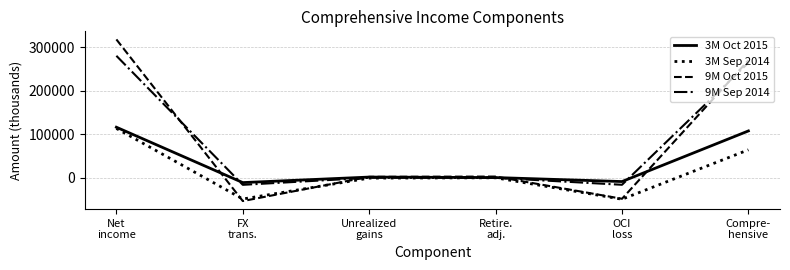

What position from the left is Compre-
hensive?

6